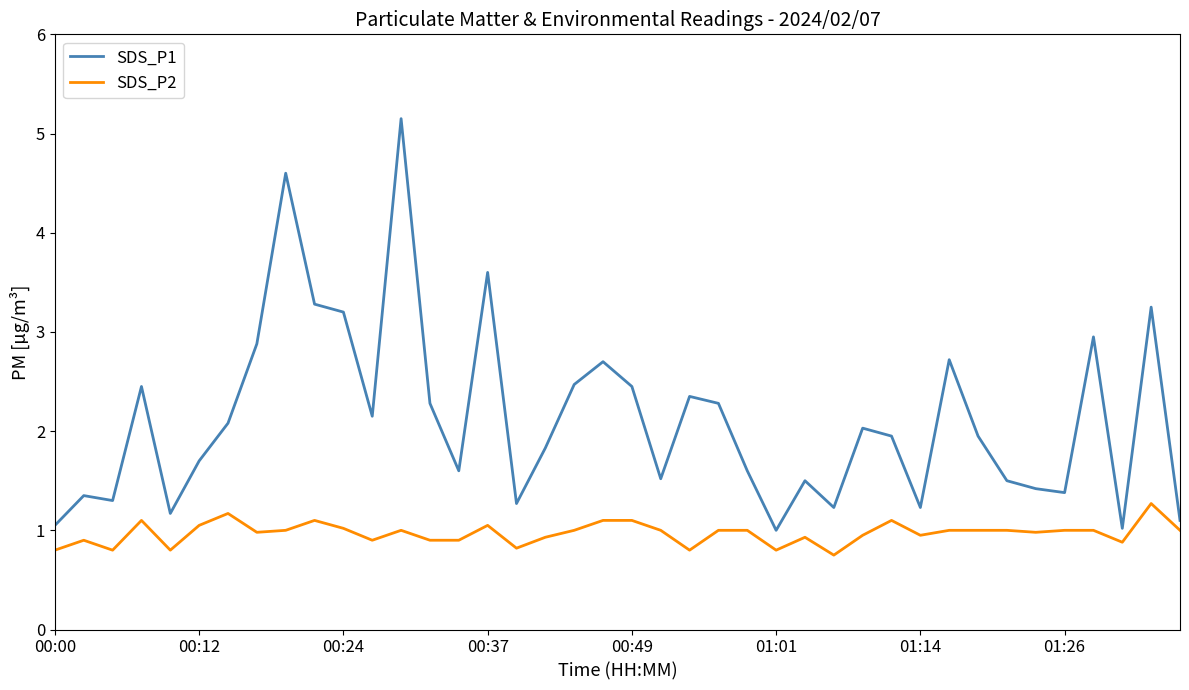

Which series has the largest total across all categories?

SDS_P1